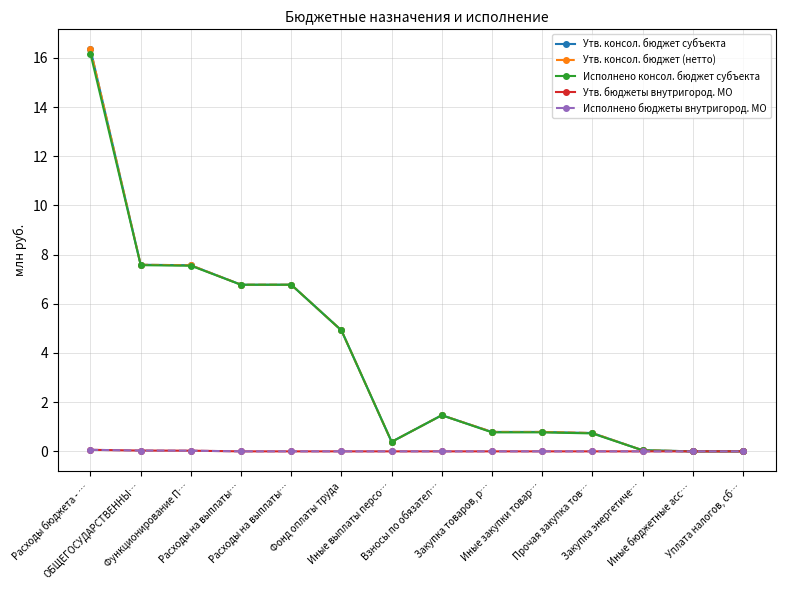

Reading left to right, transcribe all the data shown in this chart.

Утв. консол. бюджет субъекта: 16.3	7.6	7.6	6.8	6.8	4.9	0.4	1.5	0.8	0.8	0.7	0.0	0.0	0.0
Утв. консол. бюджет (нетто): 16.3	7.6	7.6	6.8	6.8	4.9	0.4	1.5	0.8	0.8	0.7	0.0	0.0	0.0
Исполнено консол. бюджет субъекта: 16.2	7.6	7.5	6.8	6.8	4.9	0.4	1.5	0.8	0.8	0.7	0.0	0.0	0.0
Утв. бюджеты внутригород. МО: 0.1	0.0	0.0	0.0	0.0	0.0	0.0	0.0	0.0	0.0	0.0	0.0	0.0	0.0
Исполнено бюджеты внутригород. МО: 0.1	0.0	0.0	0.0	0.0	0.0	0.0	0.0	0.0	0.0	0.0	0.0	0.0	0.0